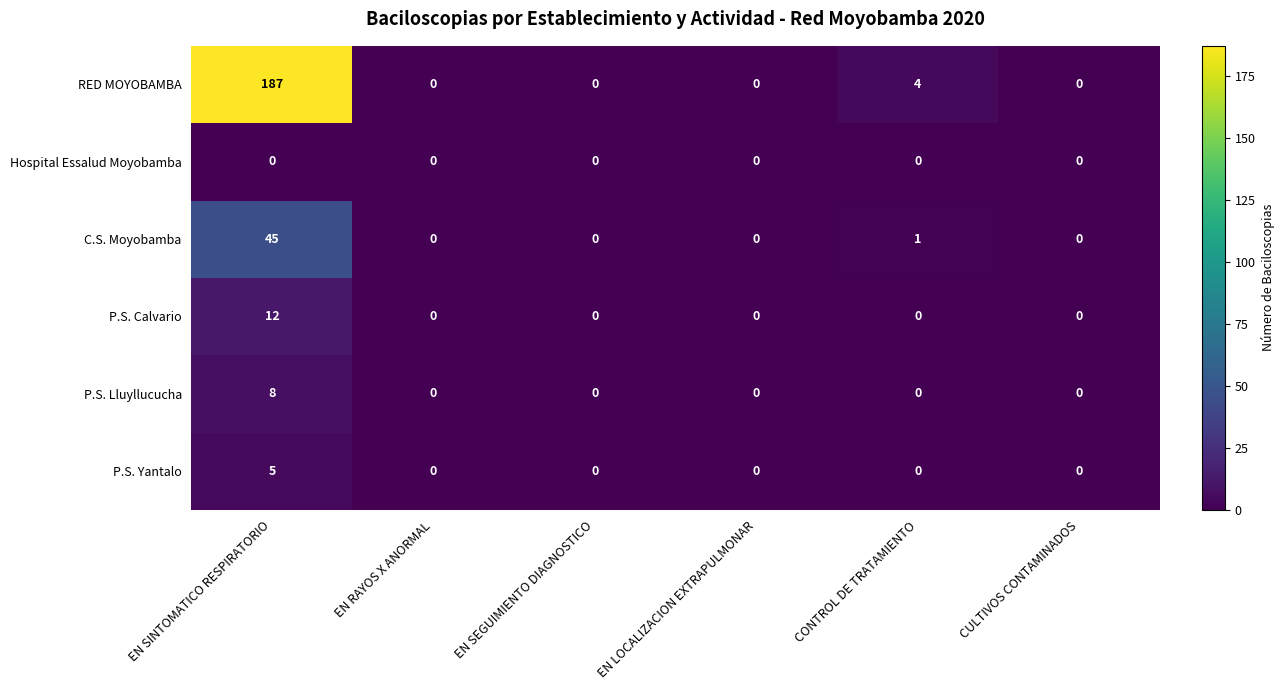

Which series has the largest total across all categories?

RED MOYOBAMBA